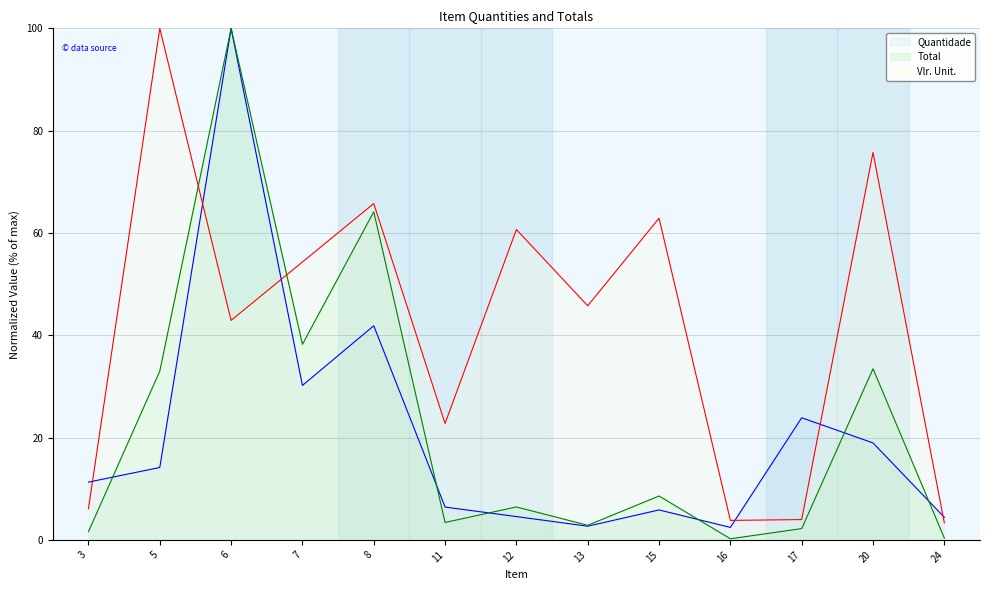

Is it true that Quantidade equals 1.6 at 16?

False